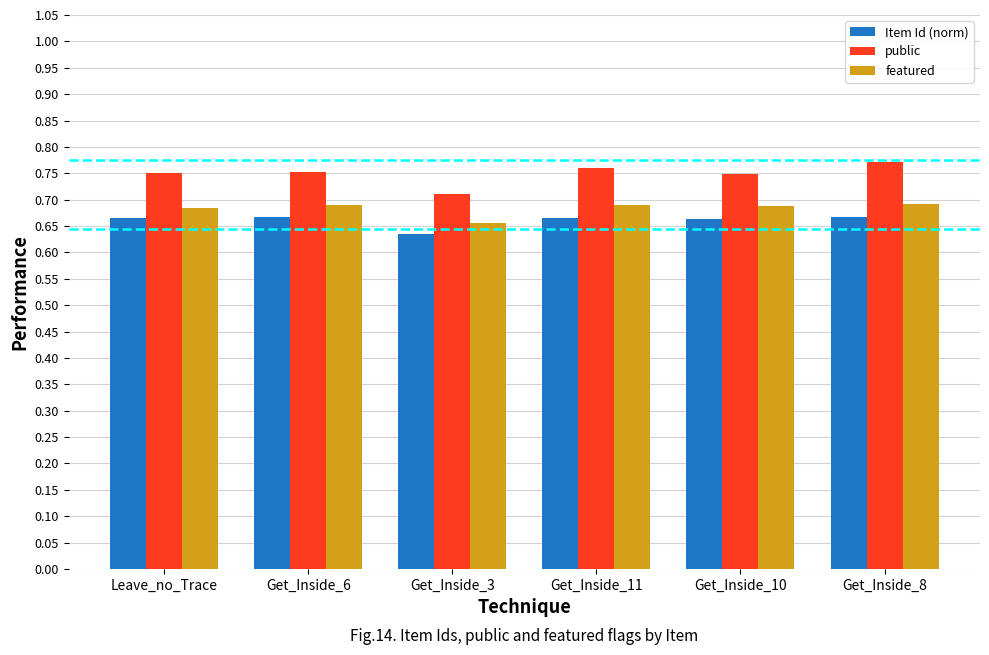

What is the label of the 3rd bar from the left?

Get_Inside_3